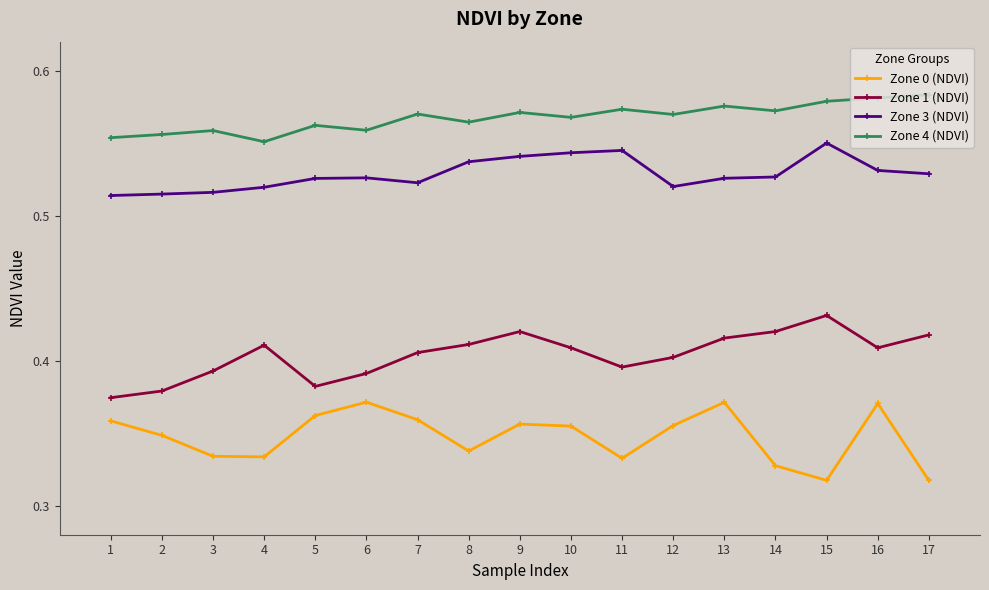

What is the spread (max minus min) of values at 8?

0.2